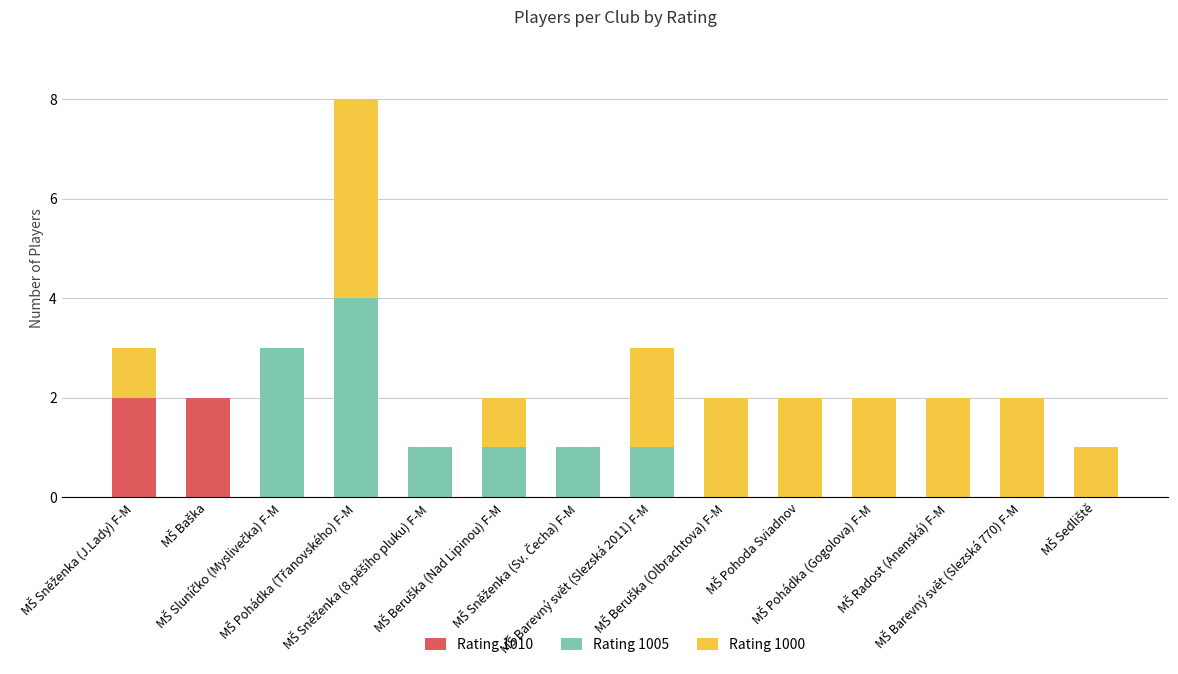

Where does the Rating 1000 series first go above 2?

MŠ Pohádka (Třanovského) F-M